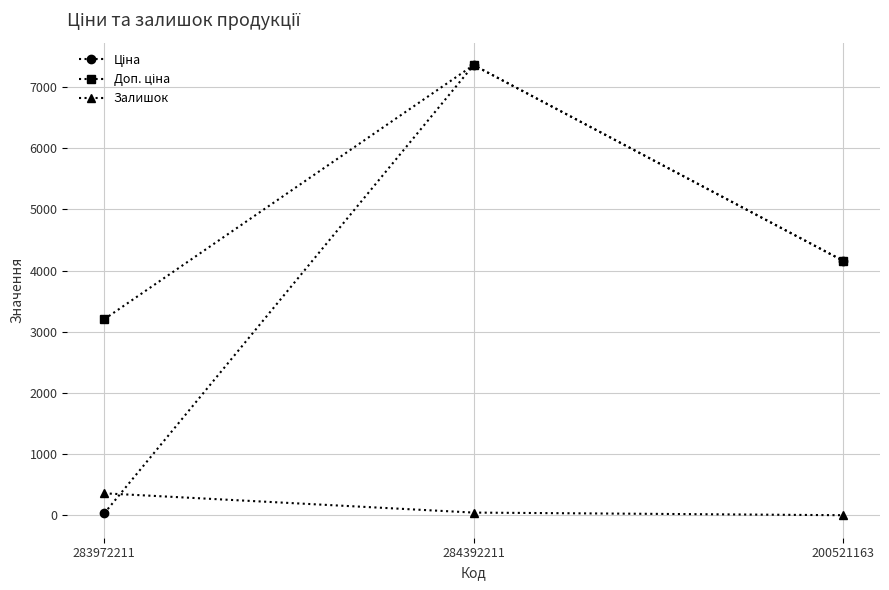

At which category is the sum across all series the highest?

284392211